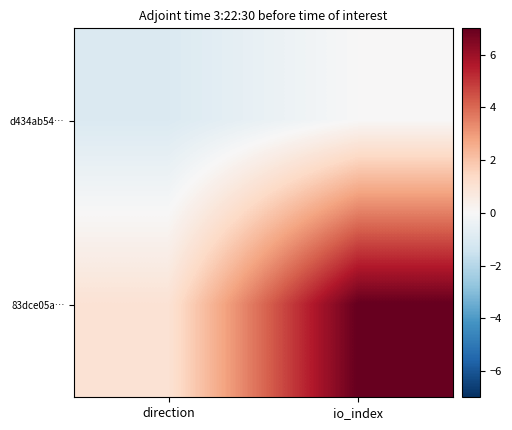

Reading left to right, transcribe all the data shown in this chart.

d434ab54…: direction=-1	io_index=0
83dce05a…: direction=1	io_index=7